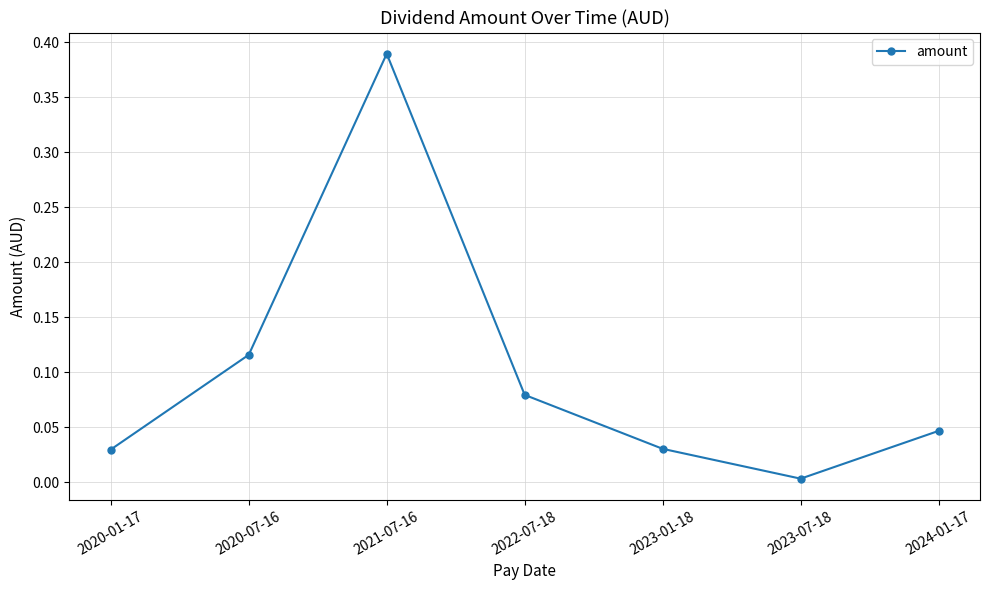

How many lines are shown in the chart?

1